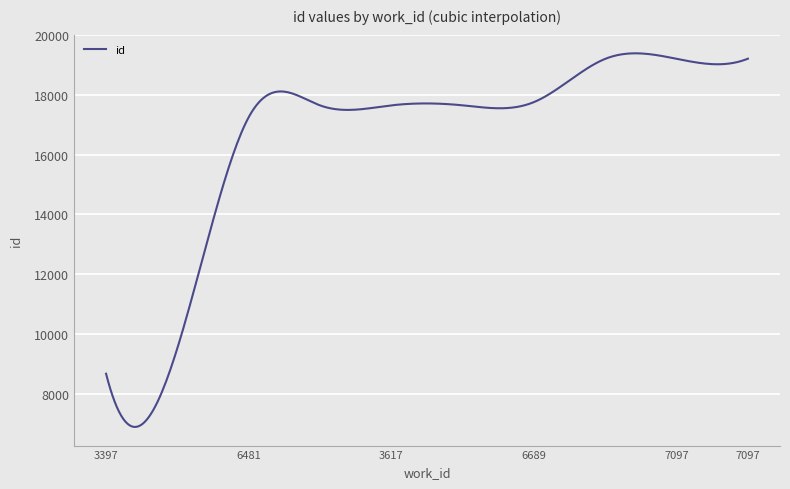

What is the difference between the maximum and minimum values?

12470.7